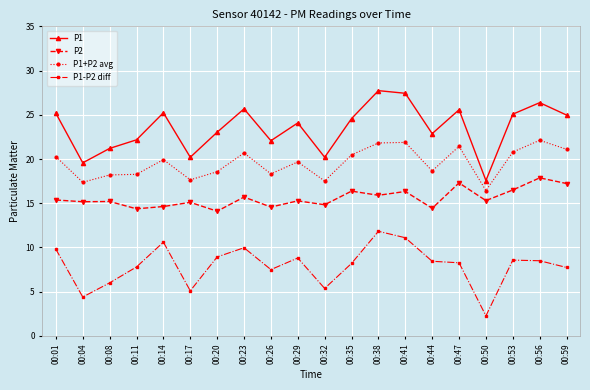

Is this an area chart (filled region under the line)?

No